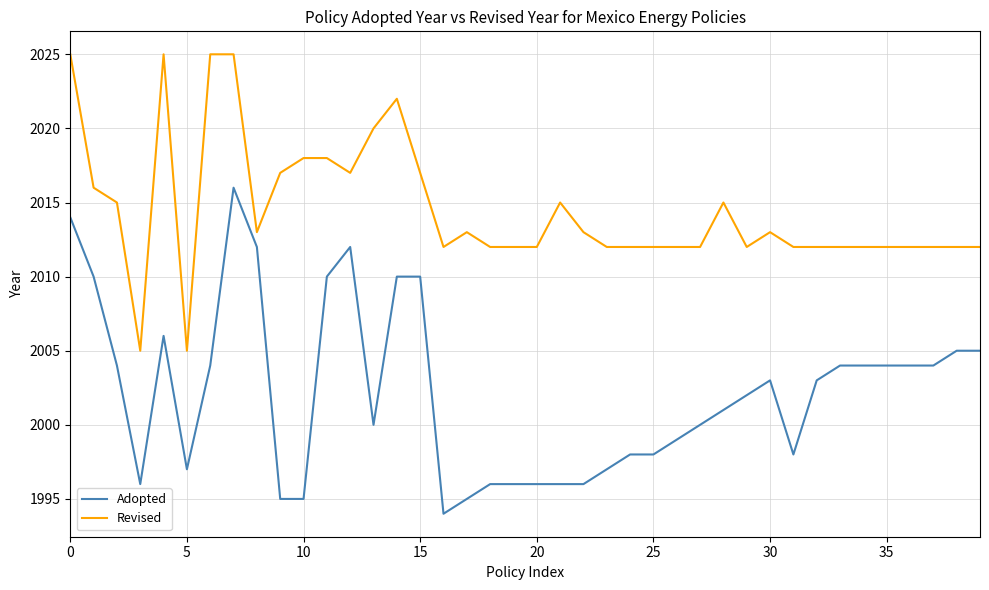

Count the number of categories in the chart.

40